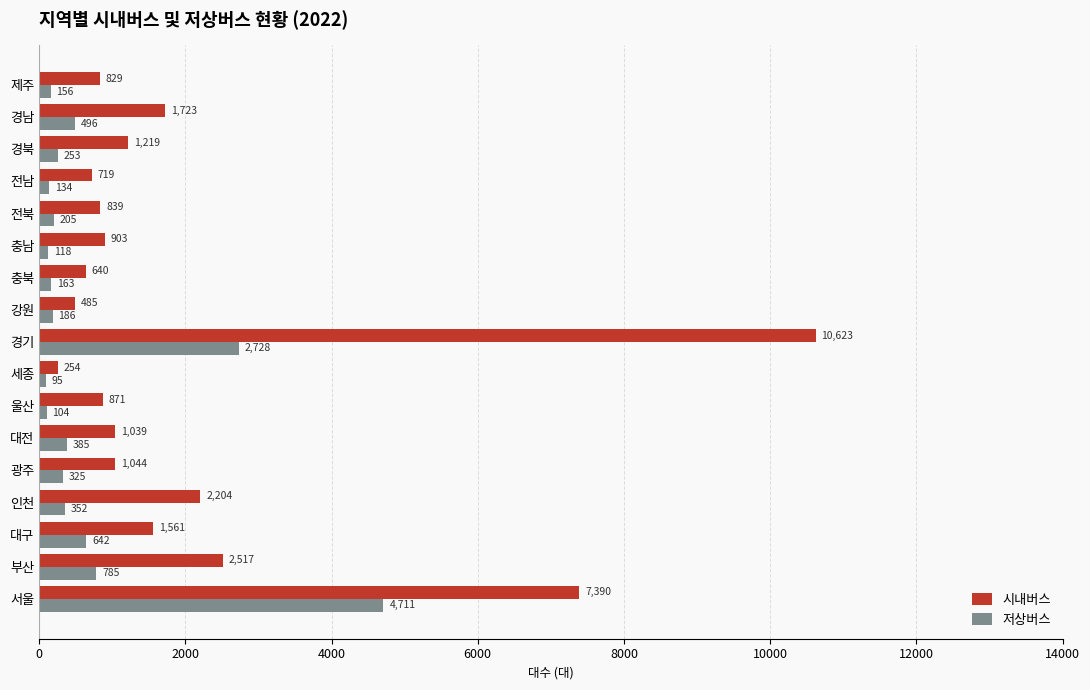

At which label does 시내버스 reach its minimum?

세종